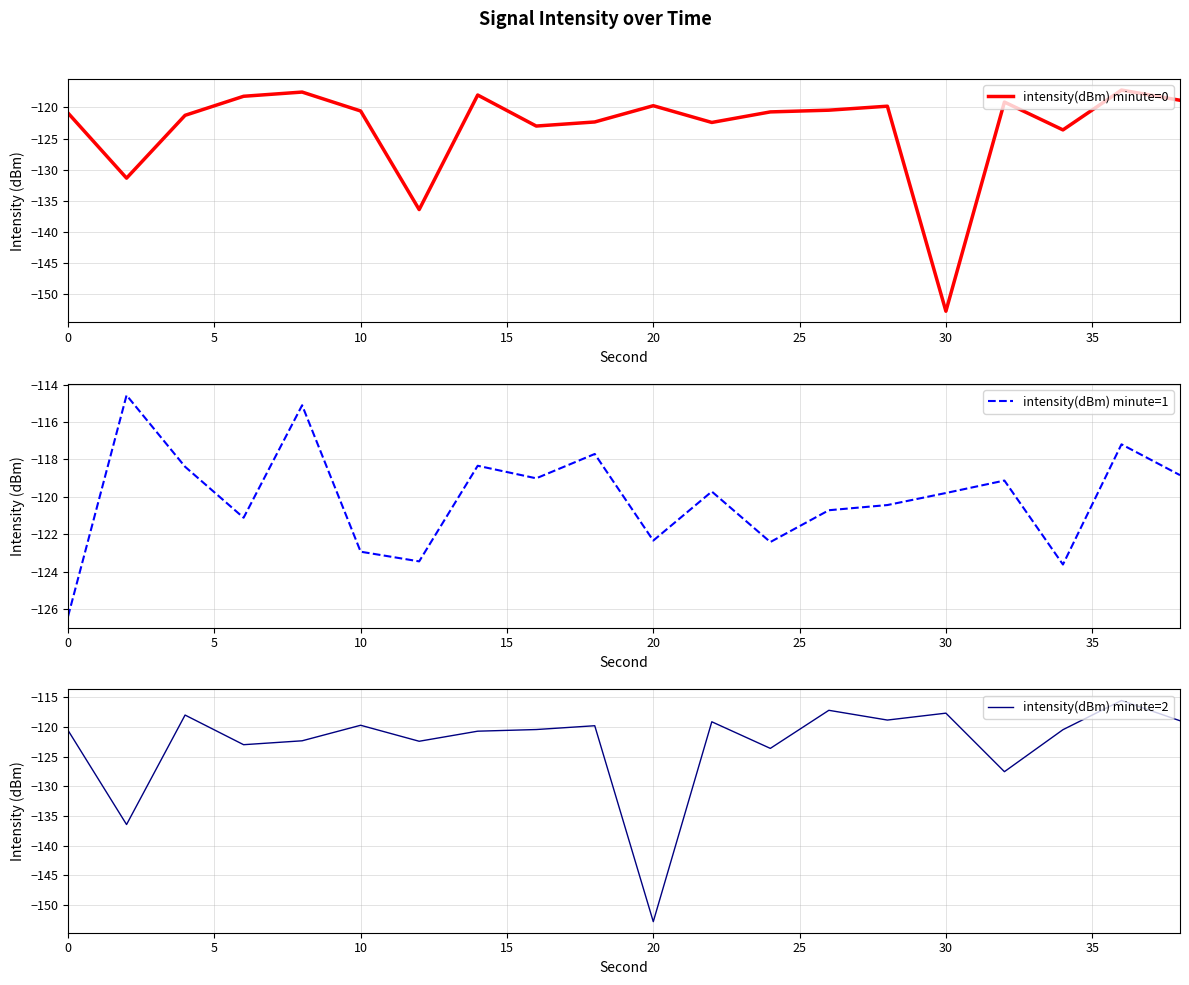

Where is the first local minimum for intensity(dBm) minute=0?

5